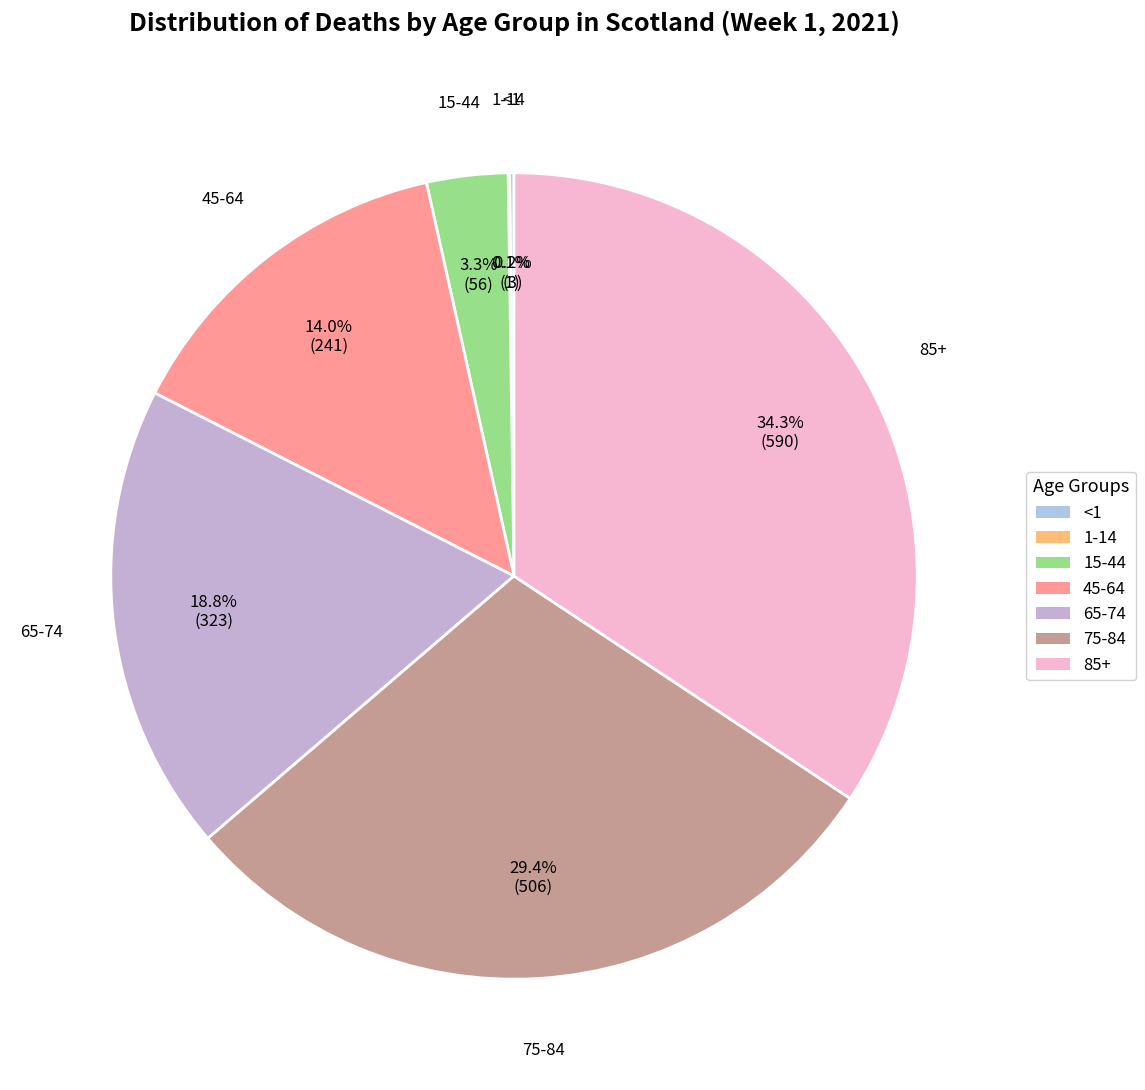

Which slice is the largest?

85+